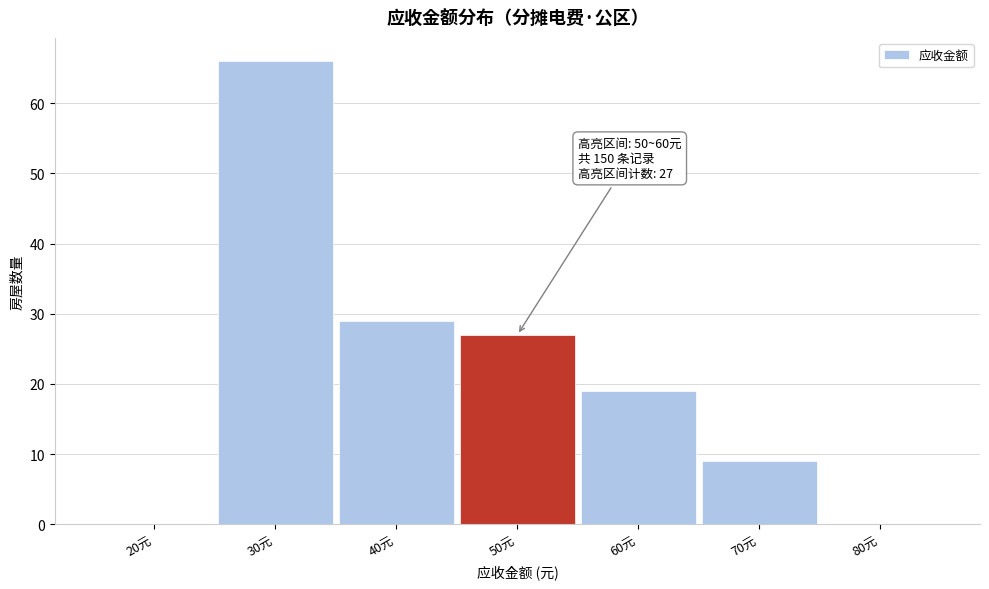

Reading left to right, transcribe all the data shown in this chart.

20元=0	30元=66	40元=29	50元=27	60元=19	70元=9	80元=0